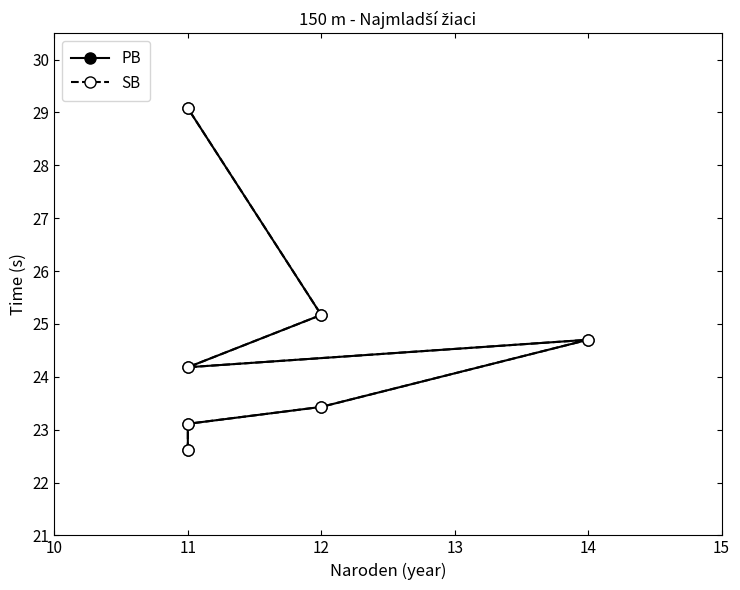

Which series has the widest spread of values?

PB